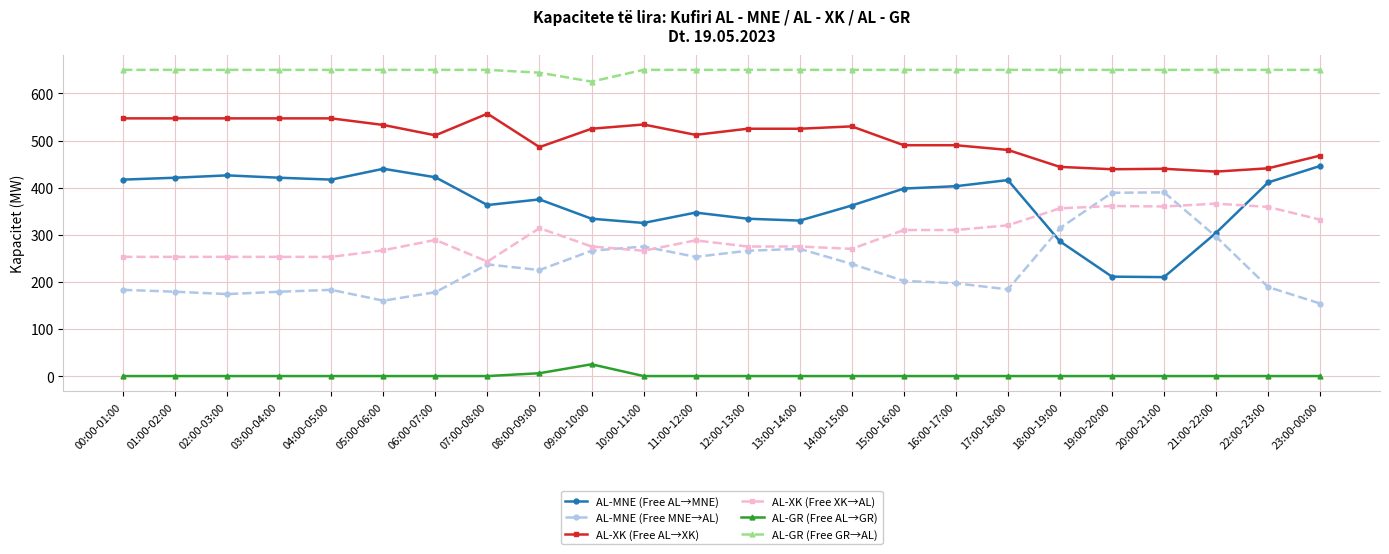

Where do AL-MNE (Free AL→MNE) and AL-MNE (Free MNE→AL) first cross each other?

17:00-18:00 and 18:00-19:00